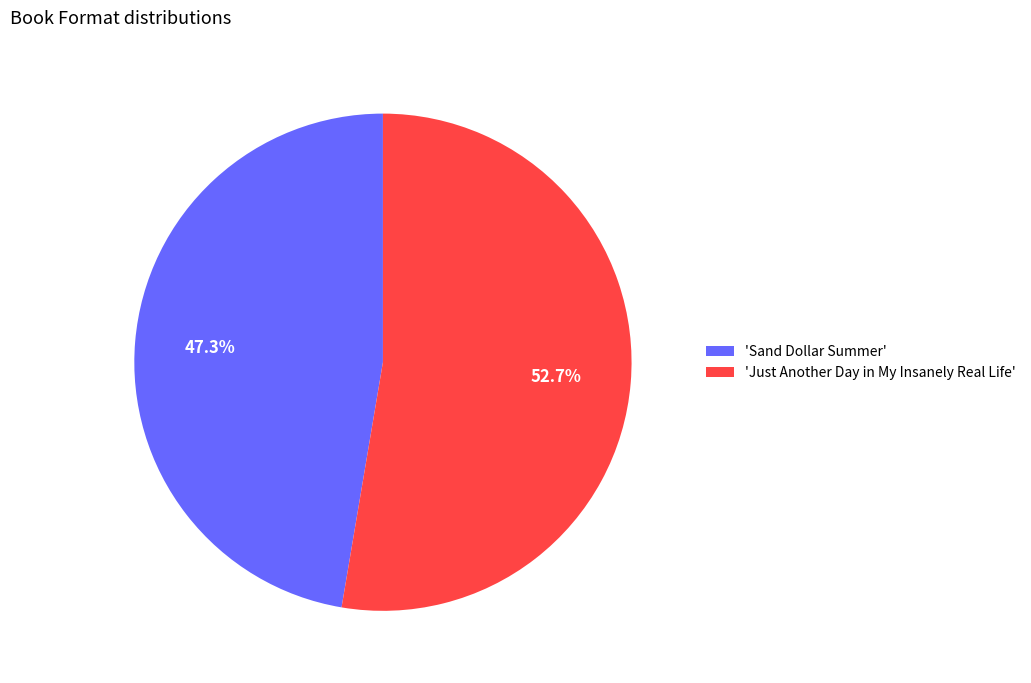

Is 'Just Another Day in My Insanely Real Life' the majority of the pie?

Yes